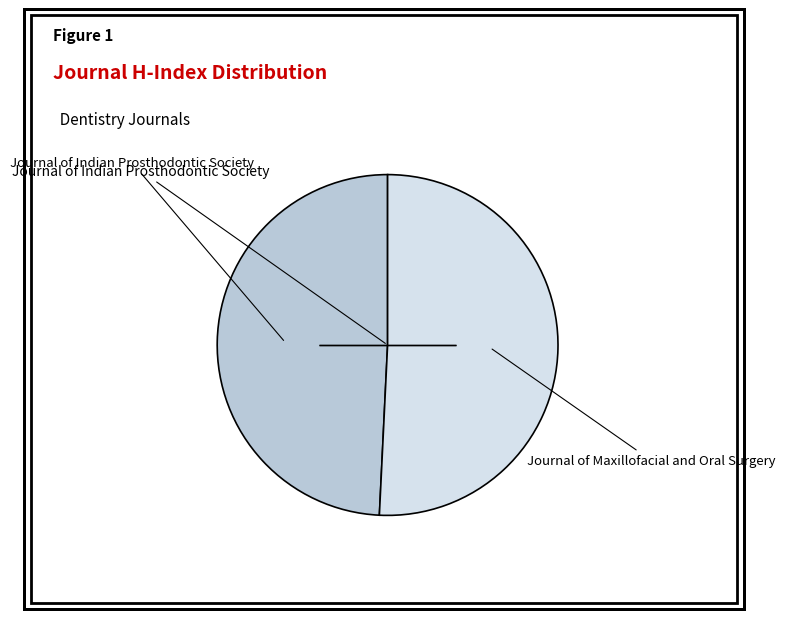

Does any single category account for the majority?

Yes